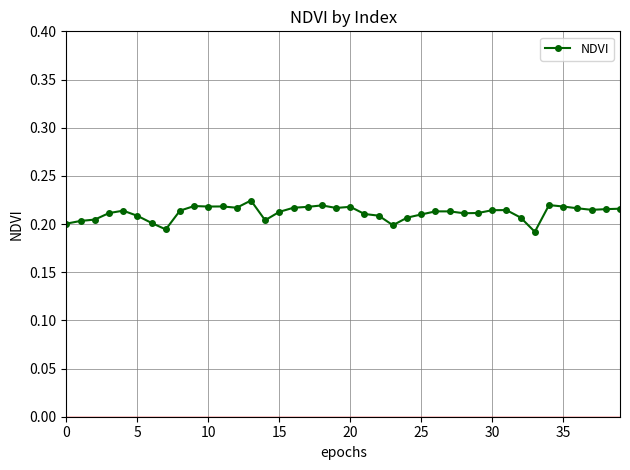

How many series are shown in this chart?

1